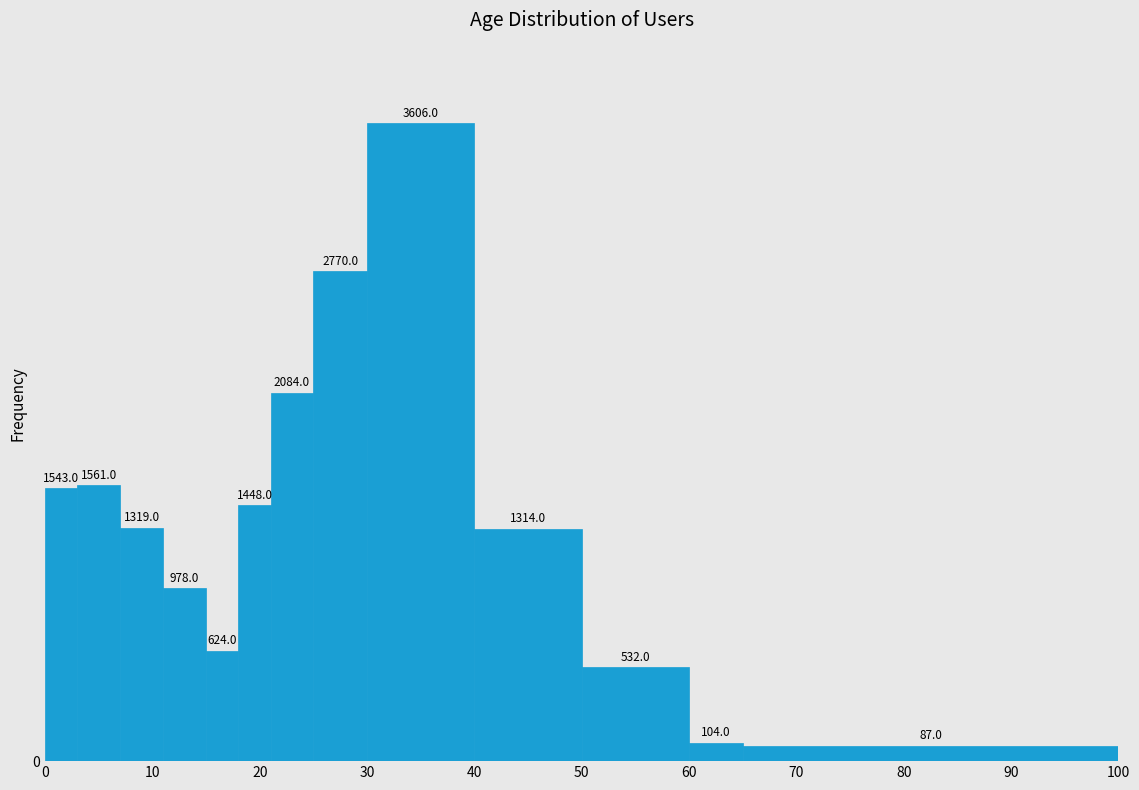

Read against the x-axis, roughly where is the centre of the tallest bar?

35